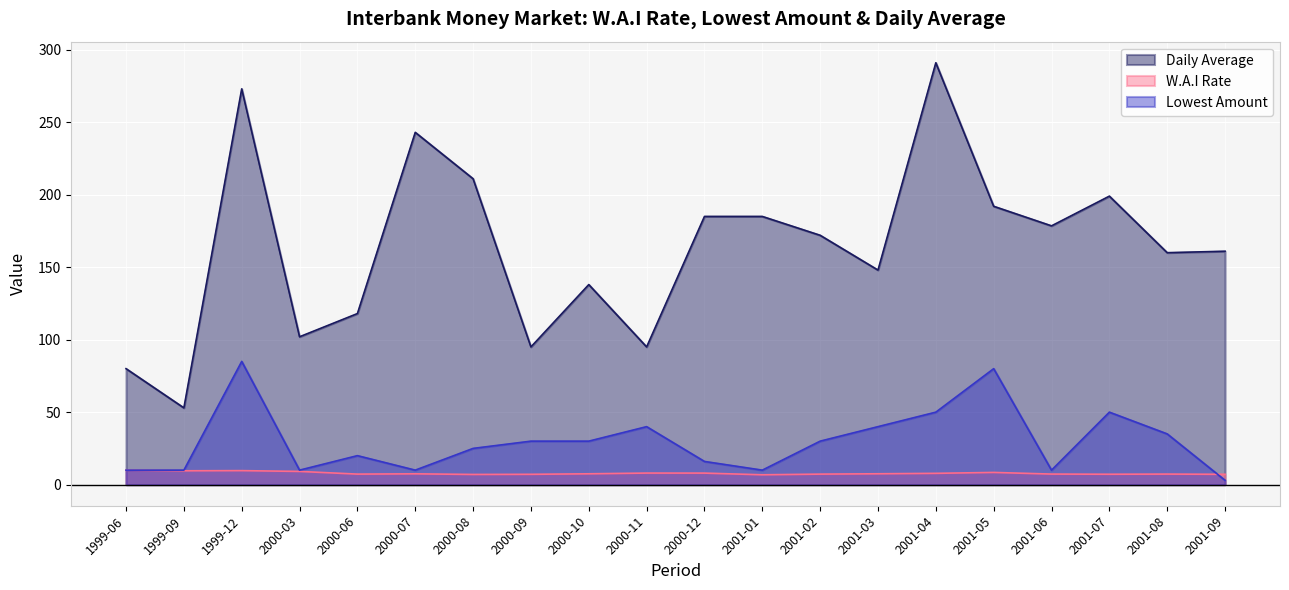

Reading left to right, what are all the values shown in this chart?

W.A.I Rate: 10.0	9.6	9.7	9.1	7.3	7.5	7.0	7.1	7.5	8.0	8.0	6.8	7.3	7.5	7.8	8.4	7.3	7.2	7.3	7.1
Lowest: 10.0	10.0	85.0	10.0	20.0	10.0	25.0	30.0	30.0	40.0	16.0	10.0	30.0	40.0	50.0	80.0	10.0	50.0	35.0	3.0
Daily Average: 80.0	53.0	273.0	102.0	118.0	243.0	211.0	95.0	138.0	95.0	185.0	185.0	172.0	148.0	291.0	192.0	178.5	199.0	160.0	161.0